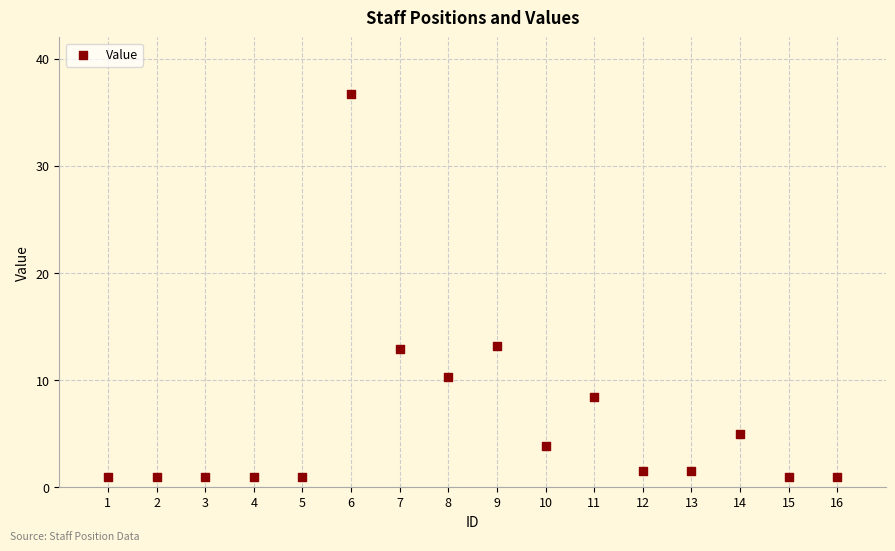

What is the range of X values (max minus min)?

15.0